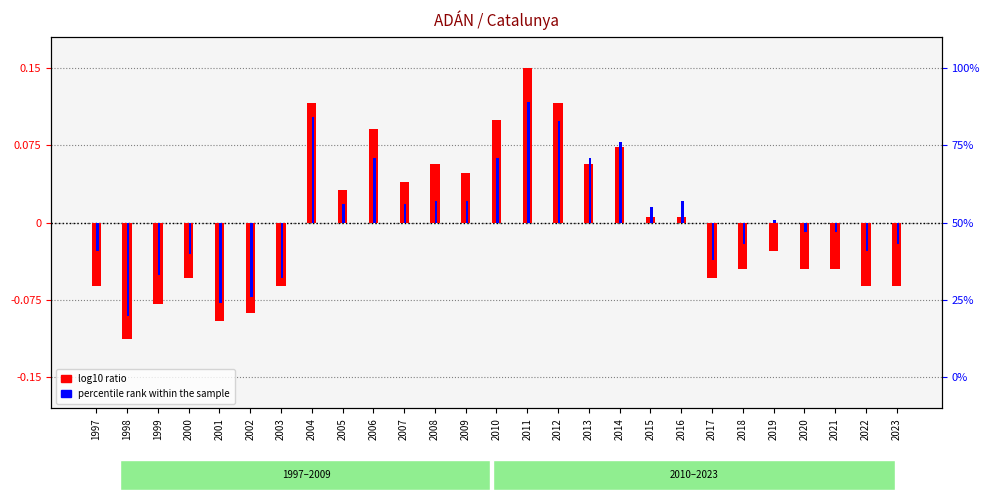

How many values in the log10 ratio series exceed 0?

13